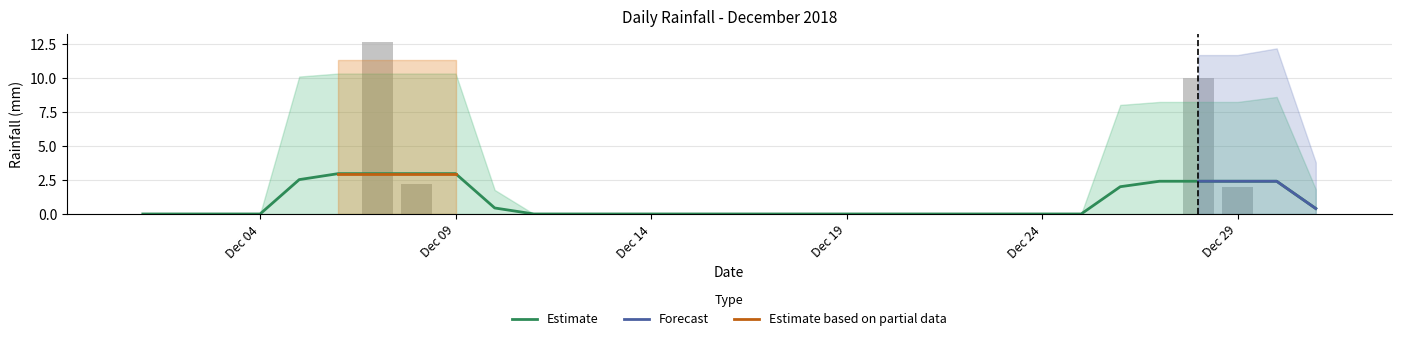

At which label is the value closest to 6?

2018-12-08